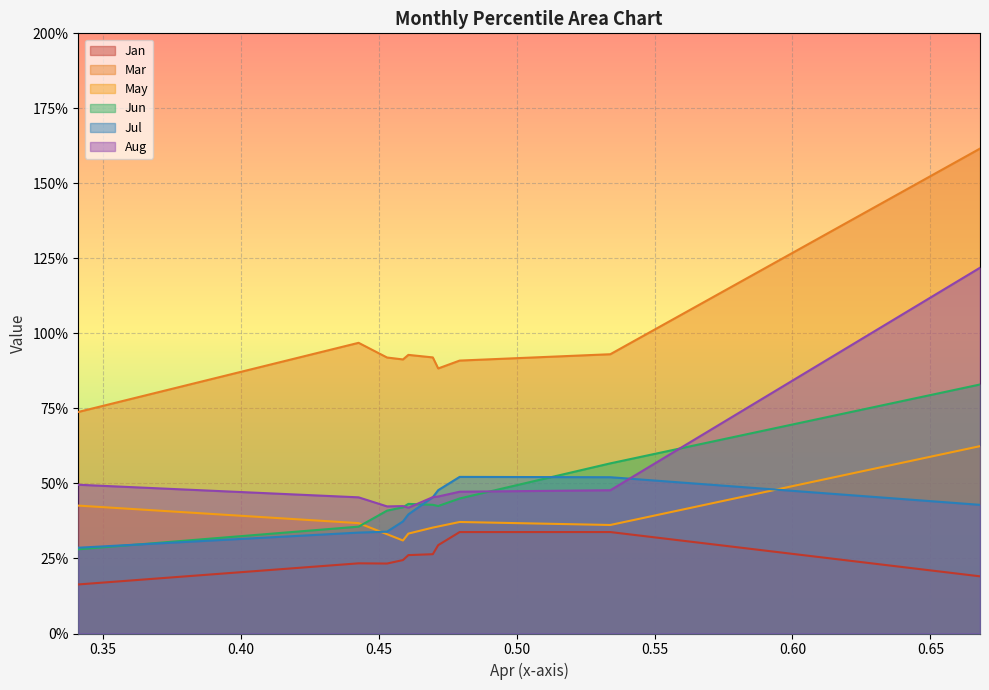

Reading right to left, extract all data points from this chart.

Jan: pct95=0.2	pct85=0.3	pct75=0.3	pct65=0.3	pct55=0.3	pct45=0.3	pct35=0.2	pct25=0.2	pct15=0.2	pct05=0.2
Mar: pct95=1.6	pct85=0.9	pct75=0.9	pct65=0.9	pct55=0.9	pct45=0.9	pct35=0.9	pct25=0.9	pct15=1.0	pct05=0.7
May: pct95=0.6	pct85=0.4	pct75=0.4	pct65=0.4	pct55=0.4	pct45=0.3	pct35=0.3	pct25=0.3	pct15=0.4	pct05=0.4
Jun: pct95=0.8	pct85=0.6	pct75=0.4	pct65=0.4	pct55=0.4	pct45=0.4	pct35=0.4	pct25=0.4	pct15=0.4	pct05=0.3
Jul: pct95=0.4	pct85=0.5	pct75=0.5	pct65=0.5	pct55=0.5	pct45=0.4	pct35=0.4	pct25=0.3	pct15=0.3	pct05=0.3
Aug: pct95=1.2	pct85=0.5	pct75=0.5	pct65=0.5	pct55=0.5	pct45=0.4	pct35=0.4	pct25=0.4	pct15=0.5	pct05=0.5